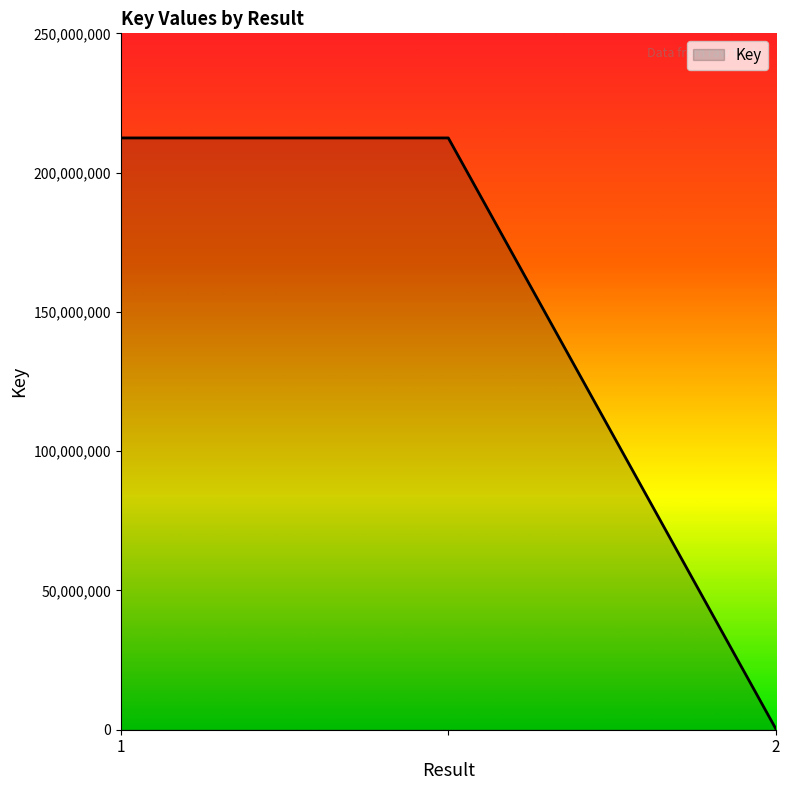

What is the maximum value shown in the chart?

212448387